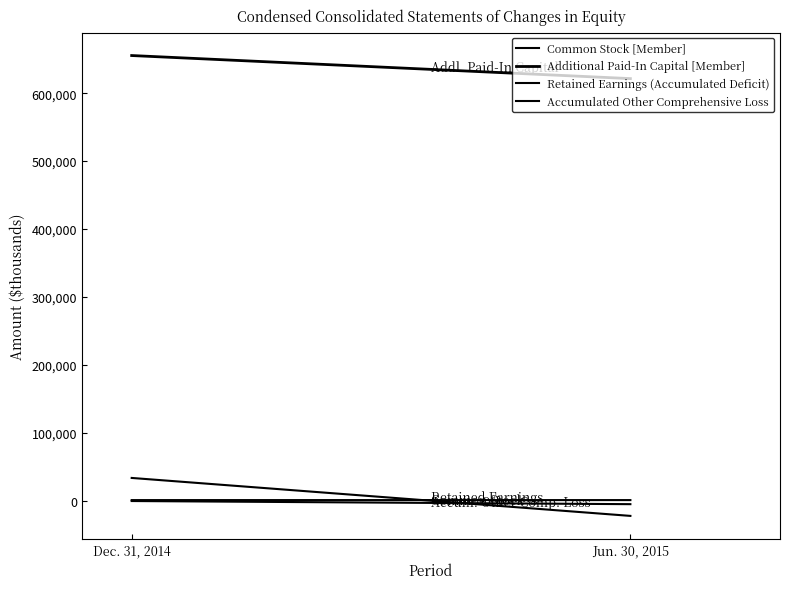

What is the smallest value displayed?

-22367